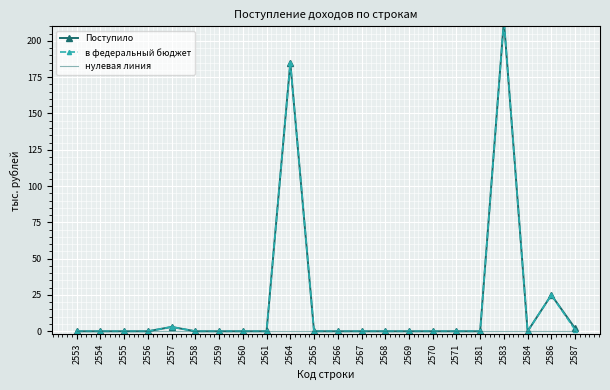

How many values in the в федеральный бюджет series exceed 0?

5